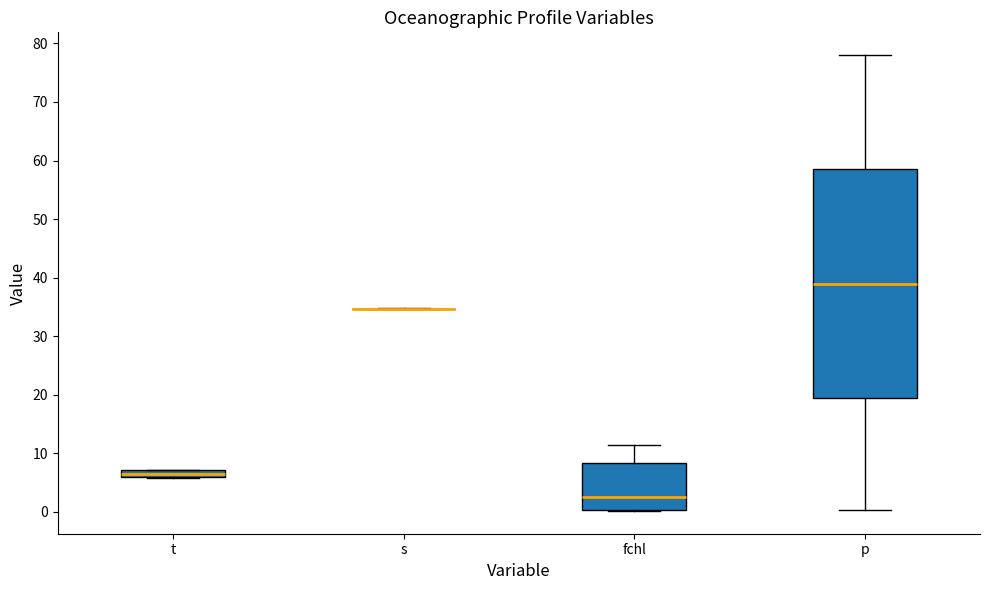

Where is the upper edge of the box for t on the y-axis? The values are not printed on the chart, so give them approximately, as read against the axis.

7